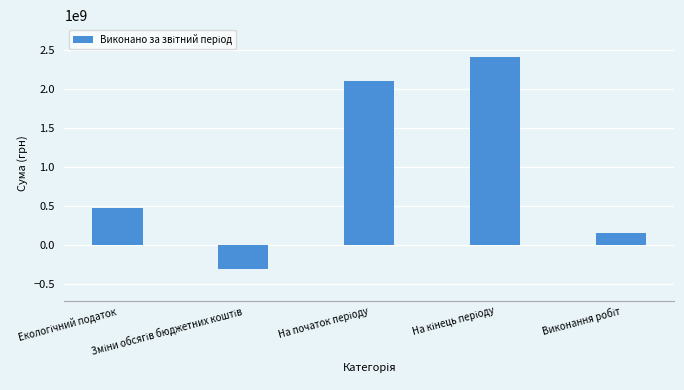

What is the average value?

963081805.4